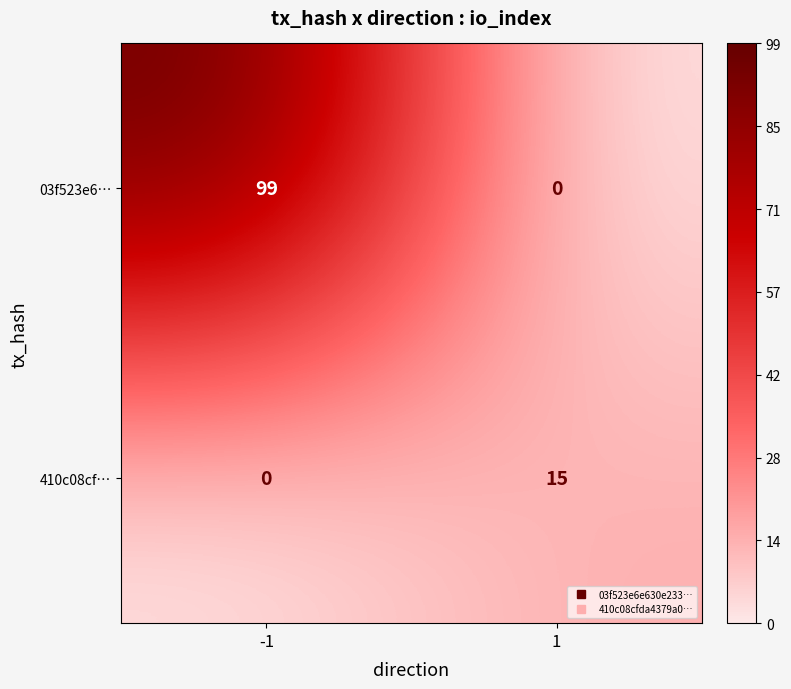

Reading left to right, list all the values displayed in this chart.

03f523e6…: -1=99	1=0
410c08cf…: -1=0	1=15